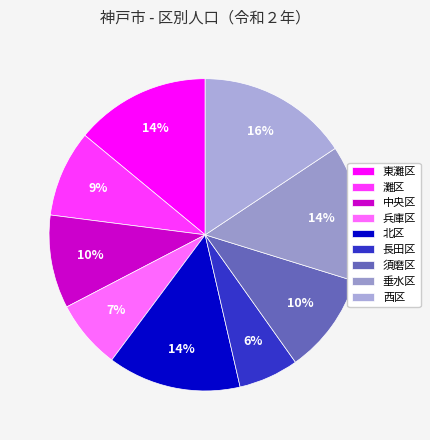

What is the change in value from 灘区 to 中央区?

+10771